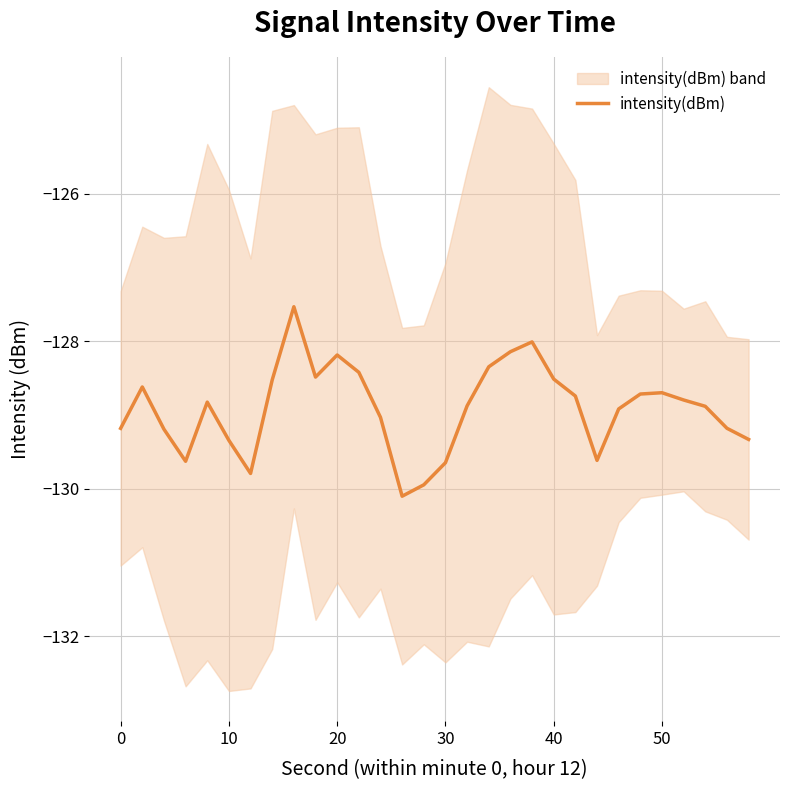

What is the maximum value shown in the chart?

-127.5